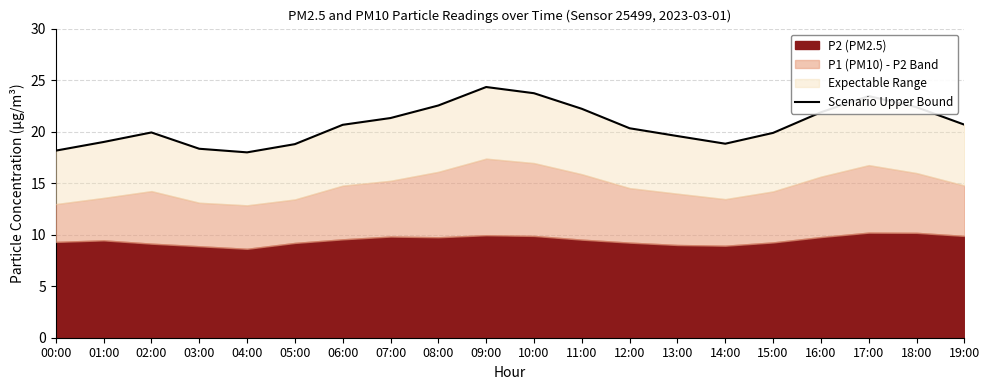

List the labels in order of value, smallest first.

04:00, 00:00, 03:00, 05:00, 14:00, 01:00, 13:00, 15:00, 02:00, 12:00, 06:00, 19:00, 07:00, 16:00, 11:00, 18:00, 08:00, 17:00, 10:00, 09:00